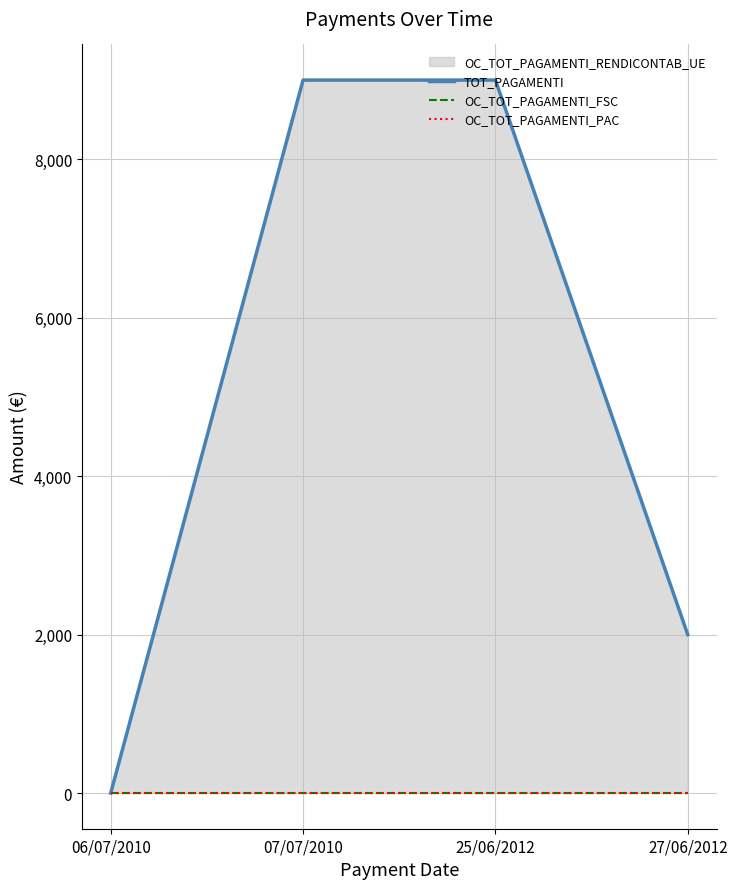

What is the label of the 2nd point from the right?

25/06/2012